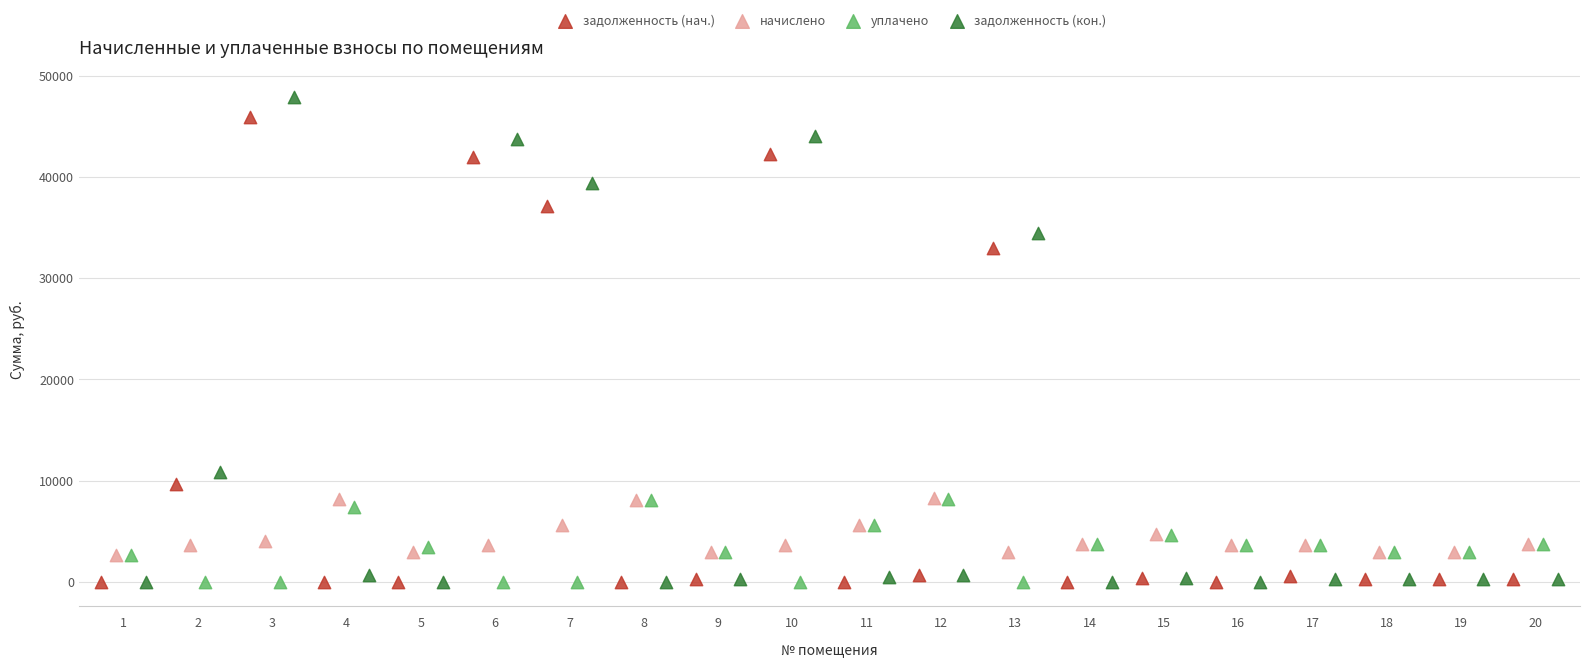

Which series has the widest spread of Y values?

задолженность (кон.)